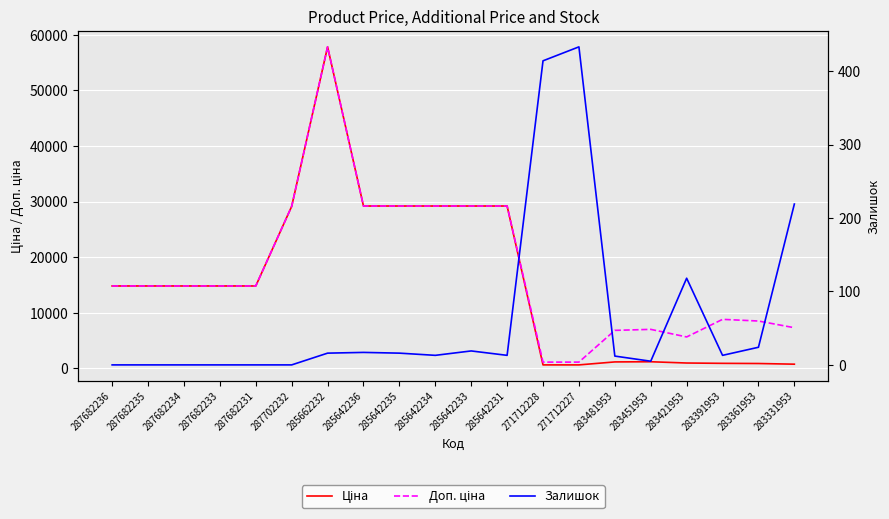

At 287682235, list the series in order from largest to smallest.

Ціна, Доп. ціна, Залишок